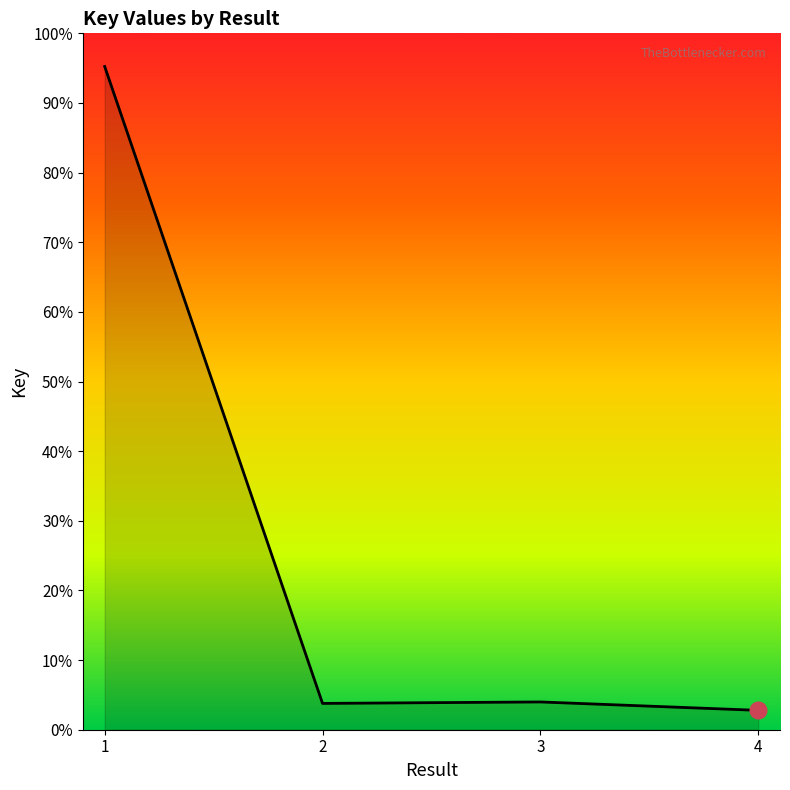

List the labels in order of value, largest first.

1, 3, 2, 4